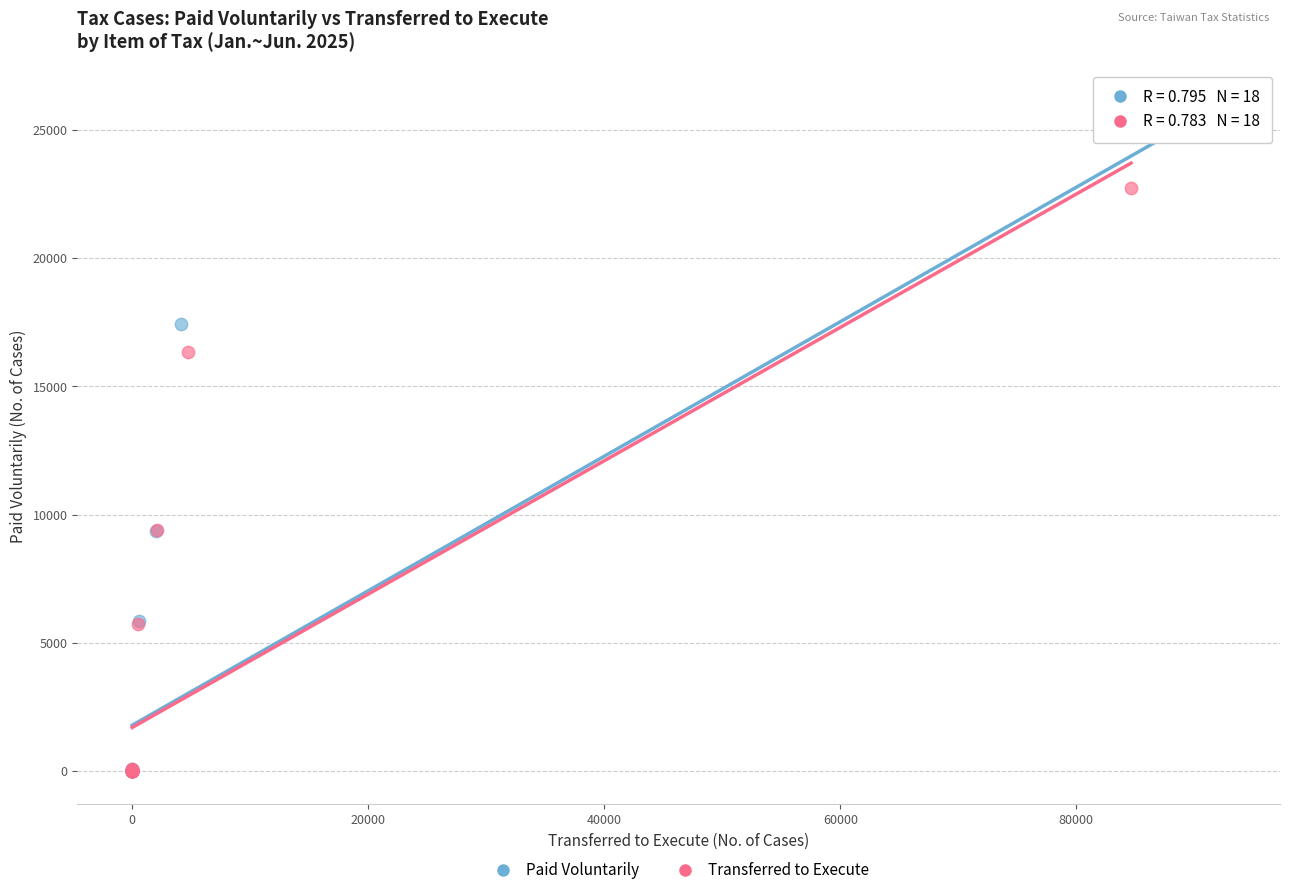

Which series reaches the maximum Y coordinate?

Paid Voluntarily